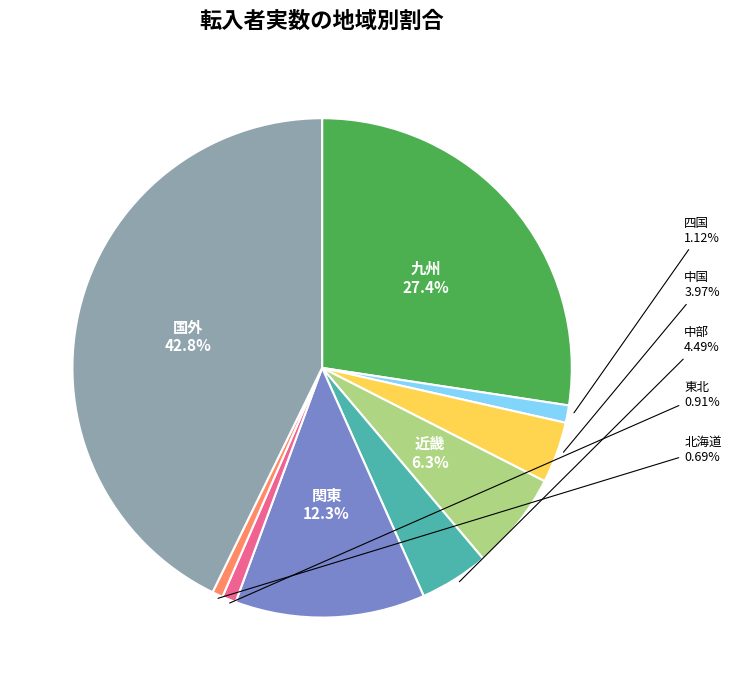

How many slices are in this pie chart?

9